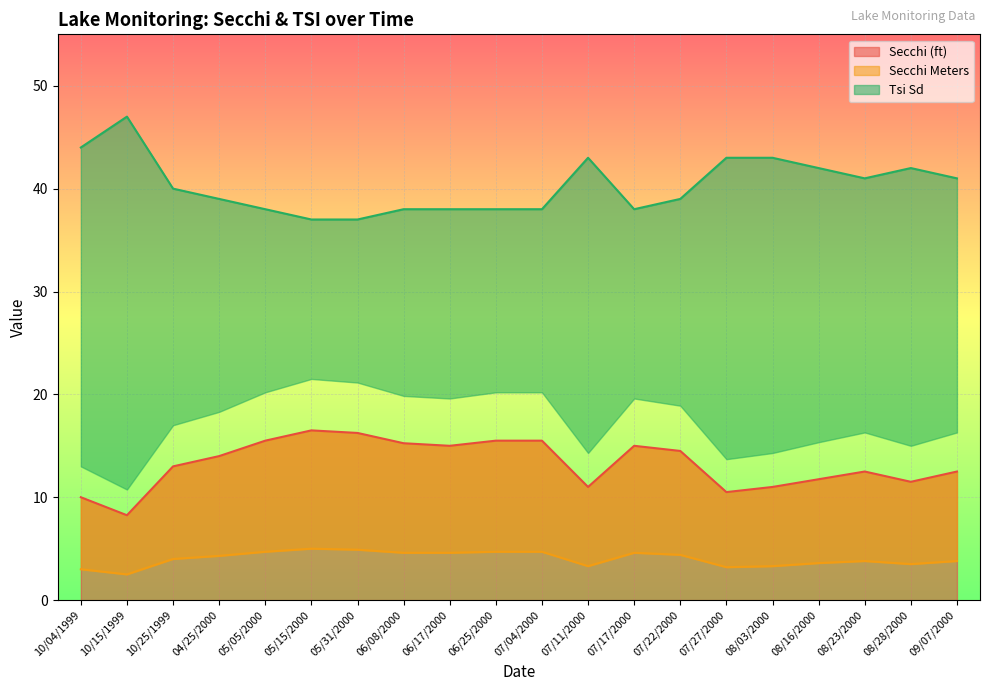

How many interior local peaks does the Secchi Meters series have?

3